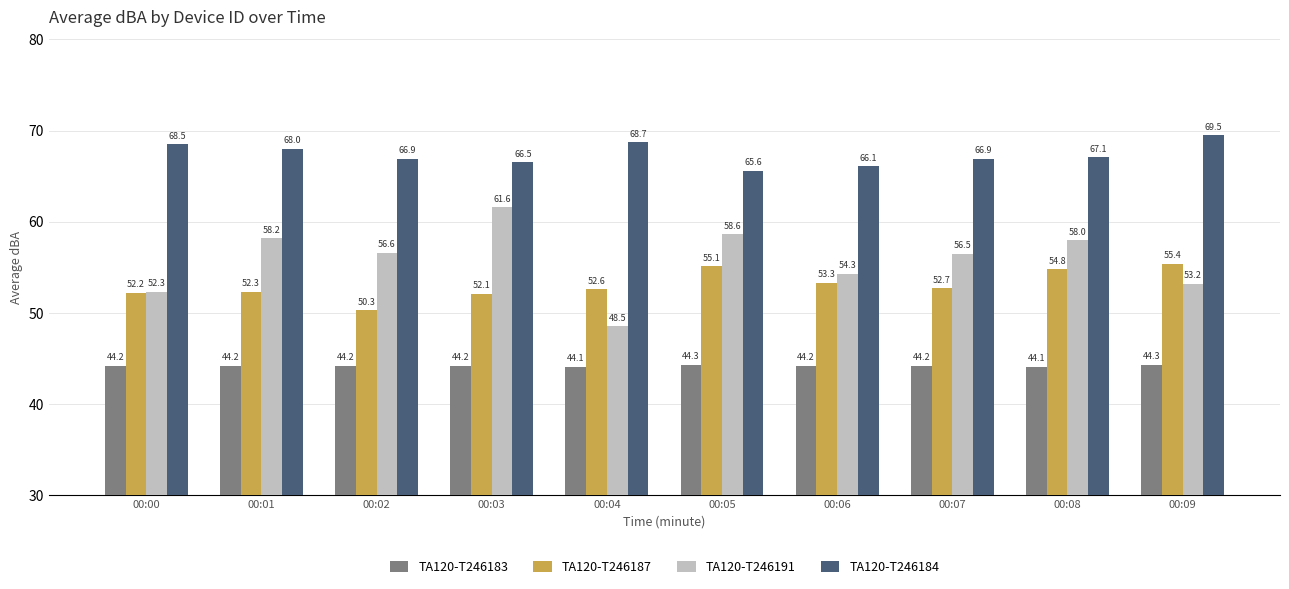

What is the total value across all series at 00:06?

217.9